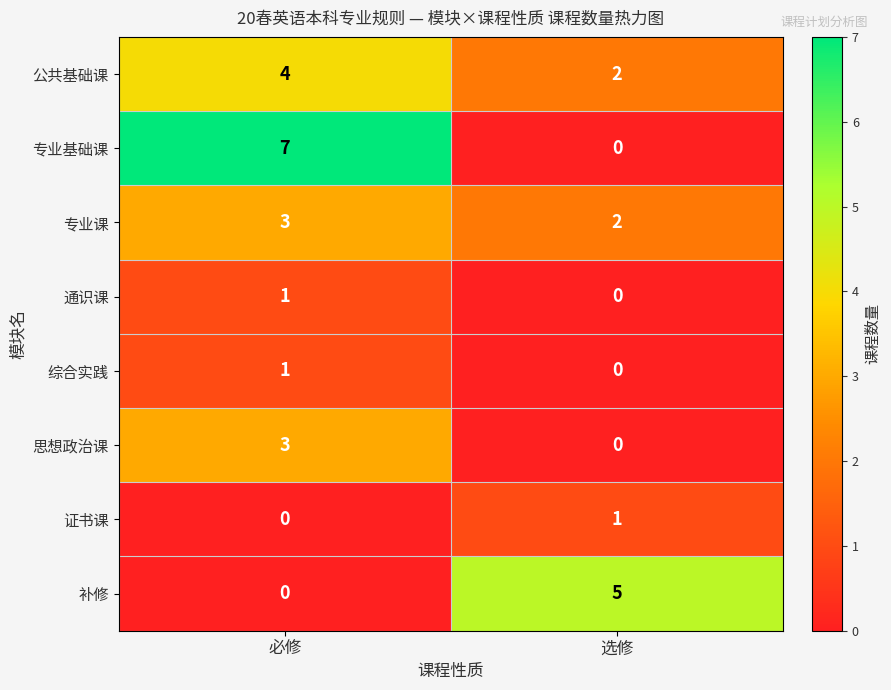

What is the total value across all series at 必修?

19